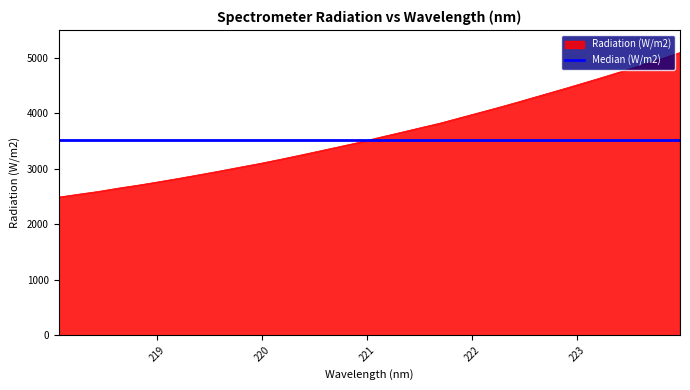

What is the label of the 2nd point from the left?

218.2508